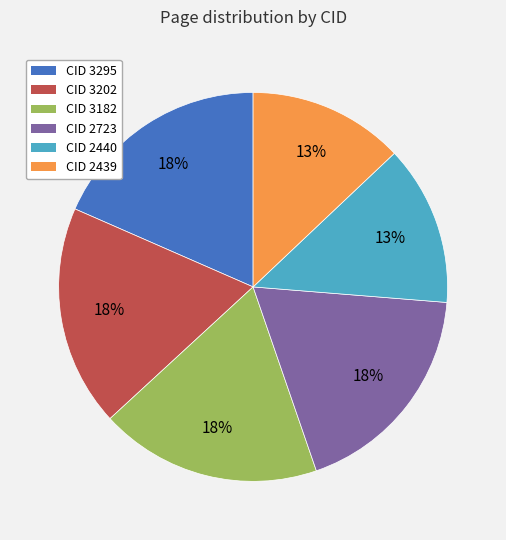

To the nearest percent, what portion does CID 3295 represent?

18%